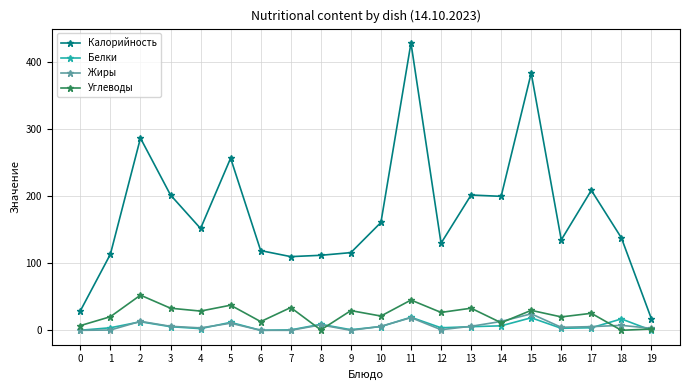

The Жиры series shows 5.9 at 10. True or false?

True